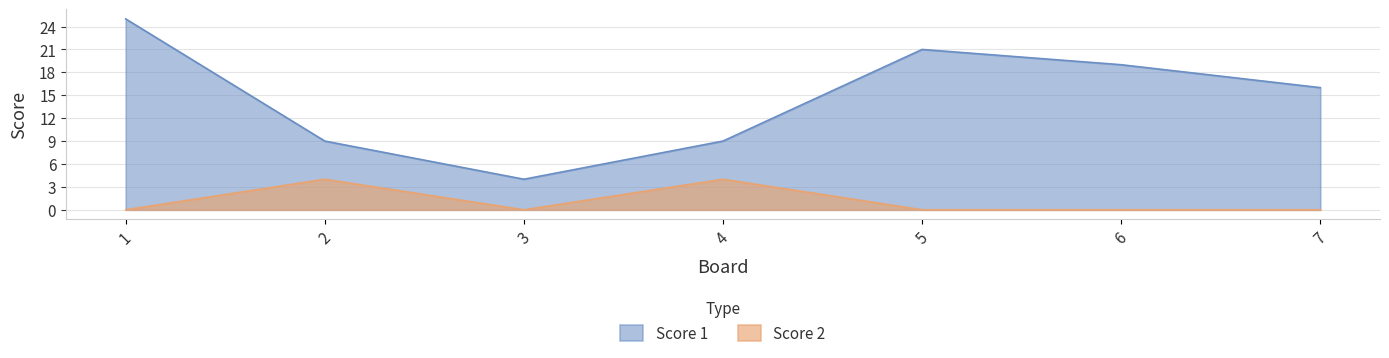

What is the minimum value for Score 1?

4